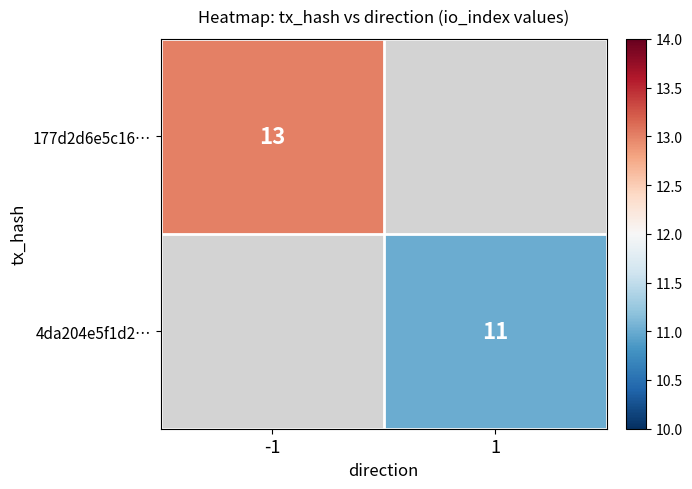

The value of 4da204e5f1d2… at 1 is 5. True or false?

False